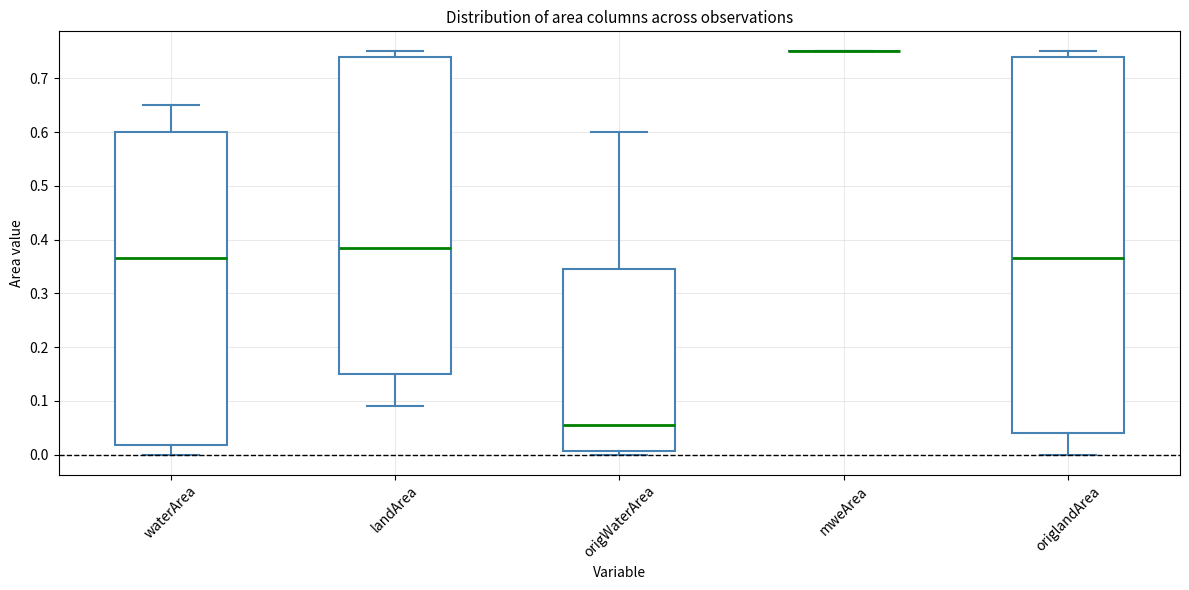

Reading left to right, transcribe this box plot: for each box, give where its median line is, the range the box spans, and where its two whiskers end, as read against the y-axis. The values are not printed on the chart, so give them approximately, as read against the axis.

waterArea: median 0.37, box 0.02 to 0.60, whiskers 0.00 to 0.65
landArea: median 0.39, box 0.15 to 0.74, whiskers 0.09 to 0.75
origWaterArea: median 0.06, box 0.01 to 0.35, whiskers 0.00 to 0.60
mweArea: box collapsed to a line at 0.75, whiskers 0.75 to 0.75
origlandArea: median 0.37, box 0.04 to 0.74, whiskers 0.00 to 0.75